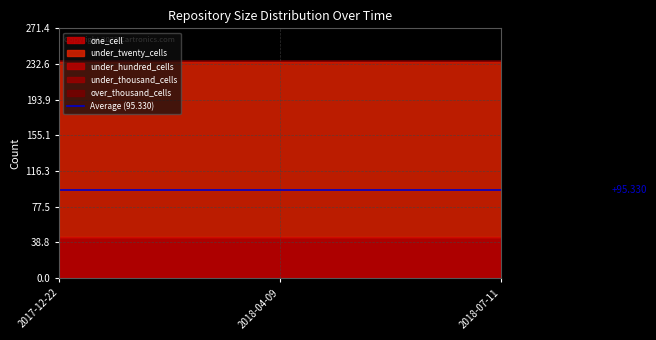

How many lines are shown in the chart?

5